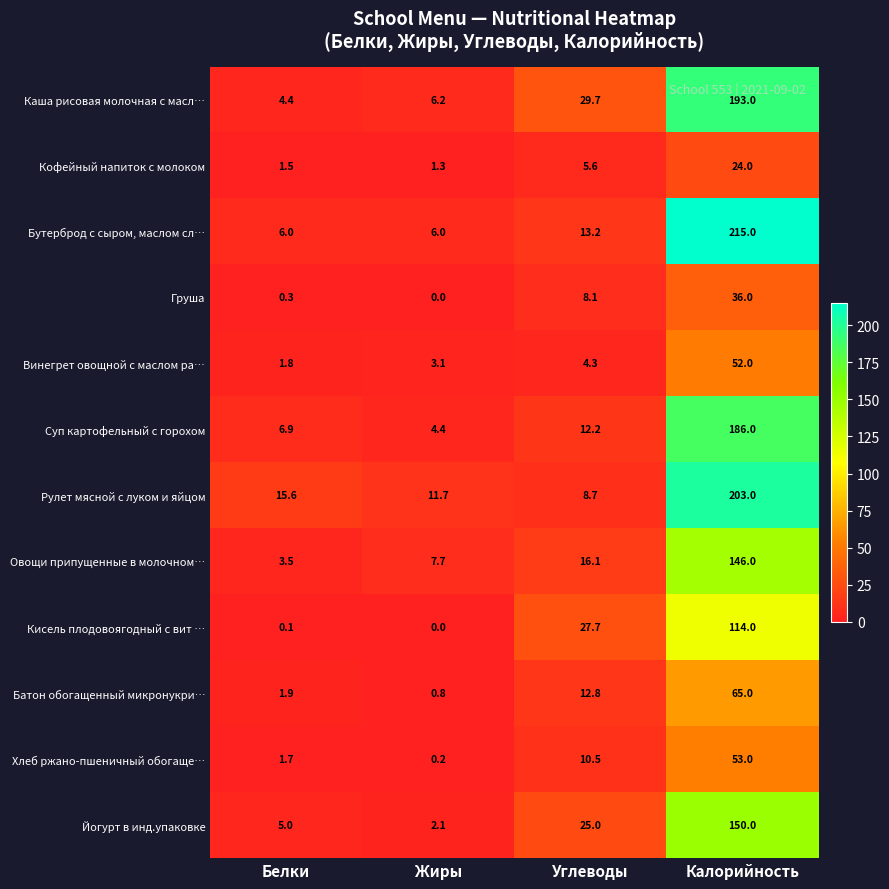

At which label is Винегрет овощной с маслом ра… closest to 26?

Углеводы